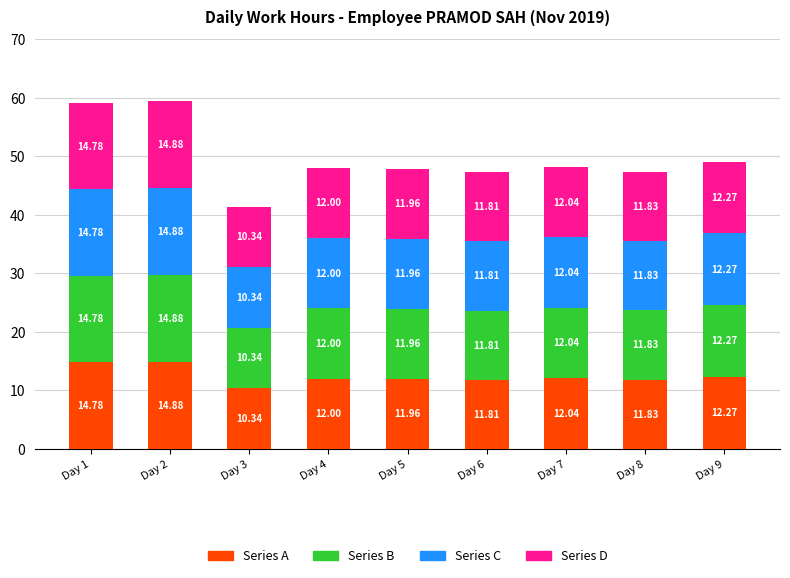

What is the sum of all Series A values?

111.9